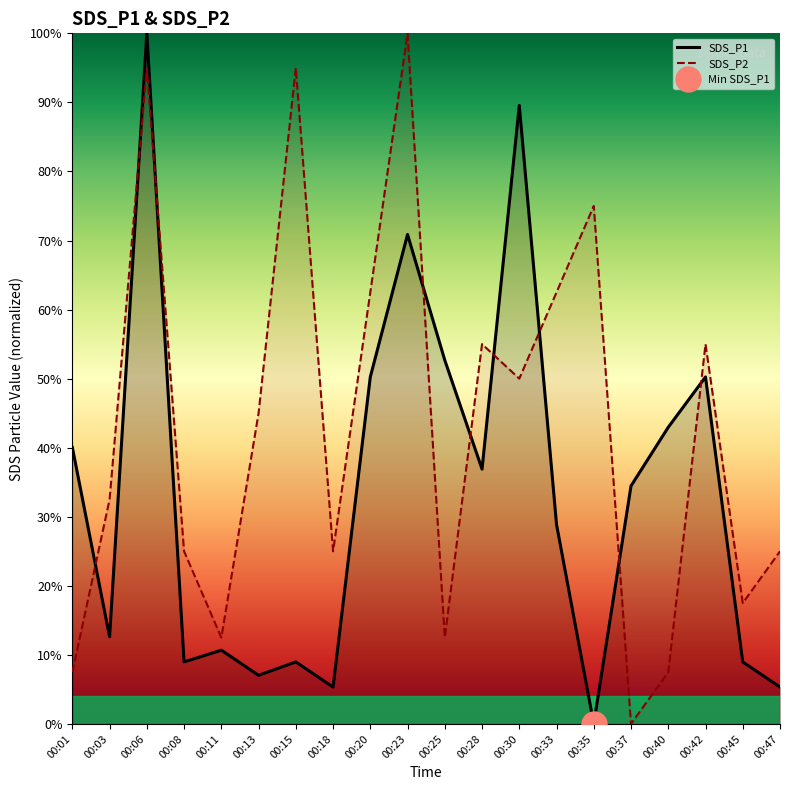

Reading right to left, what are all the values shown in this chart?

SDS_P1: 00:47=5.3	00:45=9.0	00:42=50.2	00:40=43.0	00:37=34.5	00:35=0.0	00:33=28.9	00:30=89.6	00:28=36.9	00:25=52.7	00:23=70.9	00:20=50.2	00:18=5.3	00:15=9.0	00:13=7.0	00:11=10.7	00:08=9.0	00:06=100.0	00:03=12.6	00:01=40.0
SDS_P2: 00:47=25.0	00:45=17.5	00:42=55.0	00:40=7.5	00:37=0.0	00:35=75.0	00:33=62.5	00:30=50.0	00:28=55.0	00:25=12.5	00:23=100.0	00:20=62.5	00:18=25.0	00:15=95.0	00:13=45.0	00:11=12.5	00:08=25.0	00:06=95.0	00:03=32.5	00:01=7.5